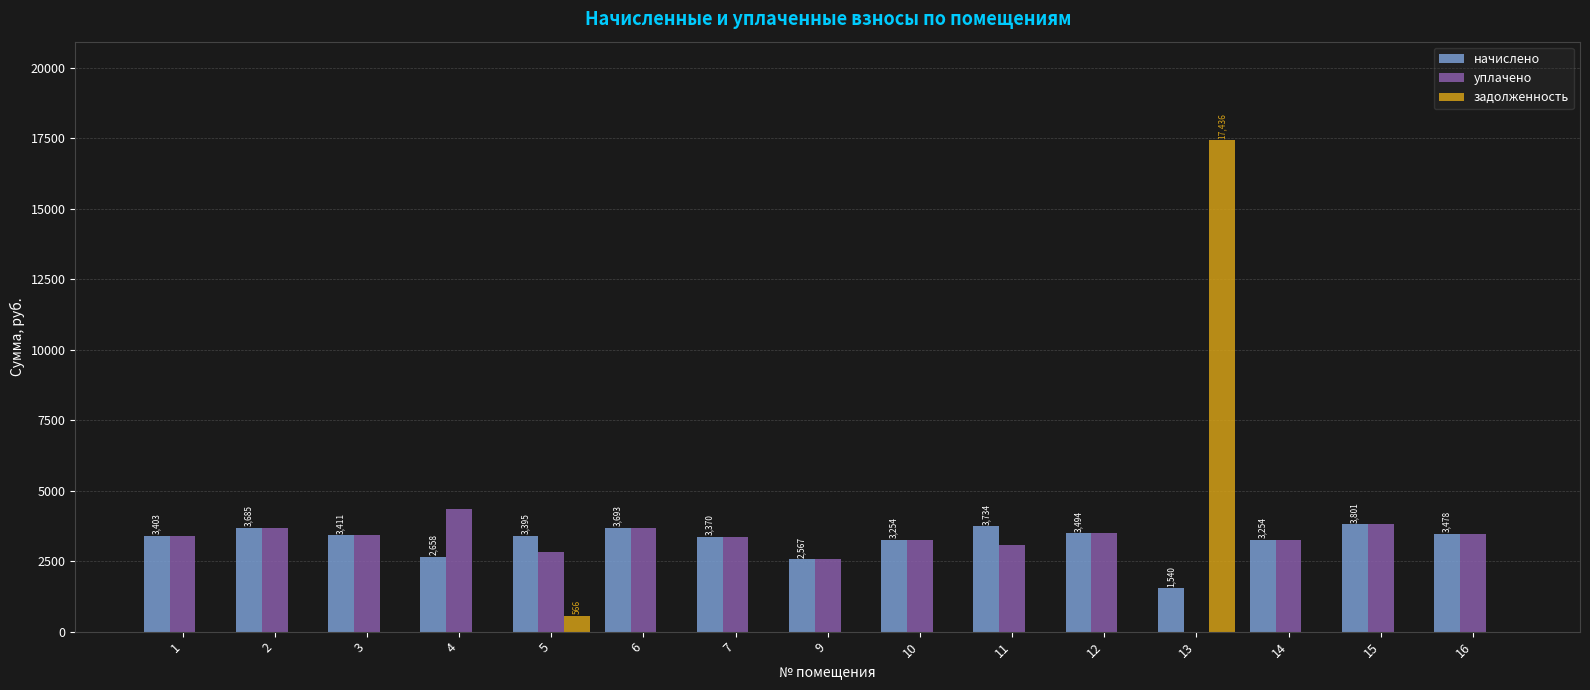

How many data points does each series have?

15